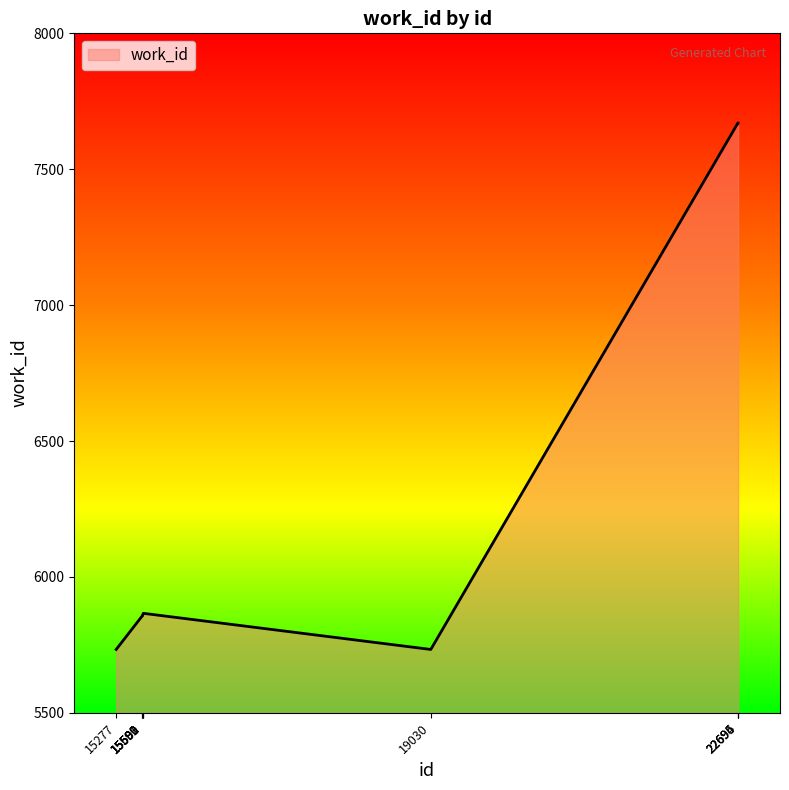

The chart shows a value of 3693 at 15277. True or false?

False